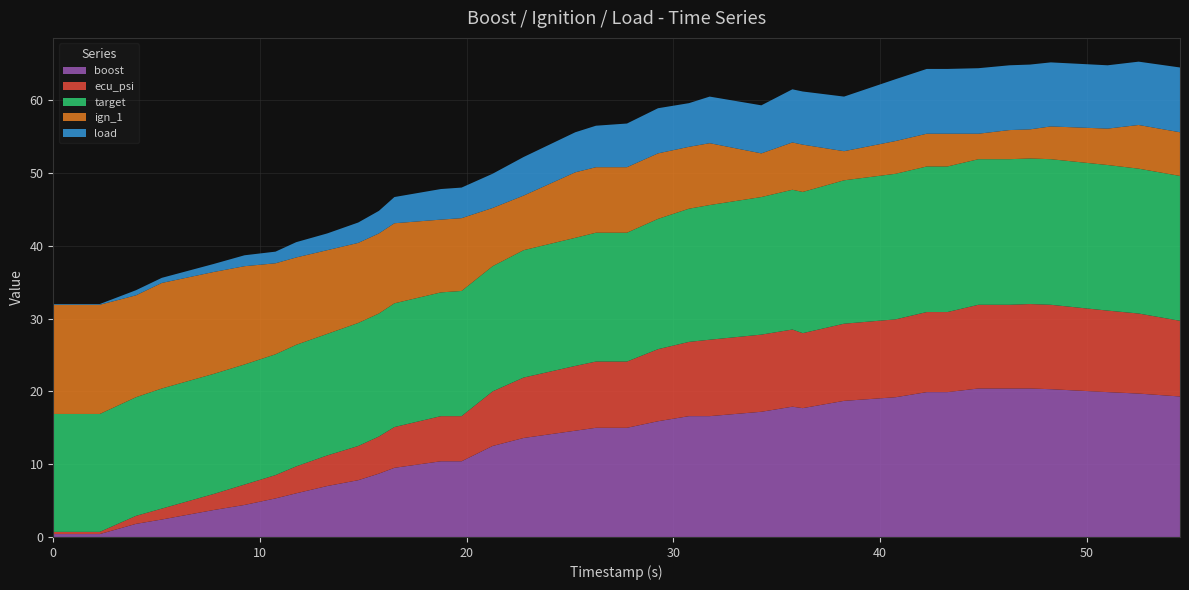

Reading left to right, what are all the values shown in this chart?

boost: 0.4	0.4	1.8	2.4	3.7	4.4	5.3	6.0	7.0	7.8	8.7	9.5	10.4	10.4	12.5	13.6	14.6	15.0	15.0	15.9	16.6	16.6	17.2	17.9	17.7	18.7	19.2	19.9	19.9	20.4	20.4	20.4	20.3	19.9	19.7	19.3
ecu_psi: 0.3	0.3	1.1	1.5	2.2	2.8	3.2	3.7	4.2	4.7	5.1	5.6	6.2	6.2	7.5	8.3	8.9	9.1	9.1	9.9	10.2	10.5	10.6	10.6	10.3	10.6	10.7	11.0	11.0	11.5	11.5	11.6	11.6	11.2	11.0	10.4
target: 16.2	16.2	16.3	16.5	16.5	16.5	16.6	16.7	16.7	16.9	16.9	17.0	17.0	17.2	17.2	17.5	17.6	17.7	17.7	17.9	18.3	18.5	18.9	19.2	19.4	19.7	20.0	20.0	20.0	20.0	20.0	20.0	20.0	20.0	19.9	19.9
ign_1: 15.0	15.0	14.0	14.5	14.0	13.5	12.5	12.0	11.5	11.0	11.0	11.0	10.0	10.0	8.0	7.5	9.0	9.0	9.0	9.0	8.5	8.5	6.0	6.5	6.5	4.0	4.5	4.5	4.5	3.5	4.0	4.0	4.5	5.0	6.0	6.0
load: 0.1	0.1	0.7	0.7	1.1	1.5	1.6	2.1	2.3	2.8	3.1	3.6	4.2	4.2	4.7	5.3	5.5	5.7	6.0	6.2	6.0	6.4	6.6	7.3	7.3	7.5	8.5	8.9	8.9	9.0	8.9	8.9	8.8	8.7	8.7	8.9